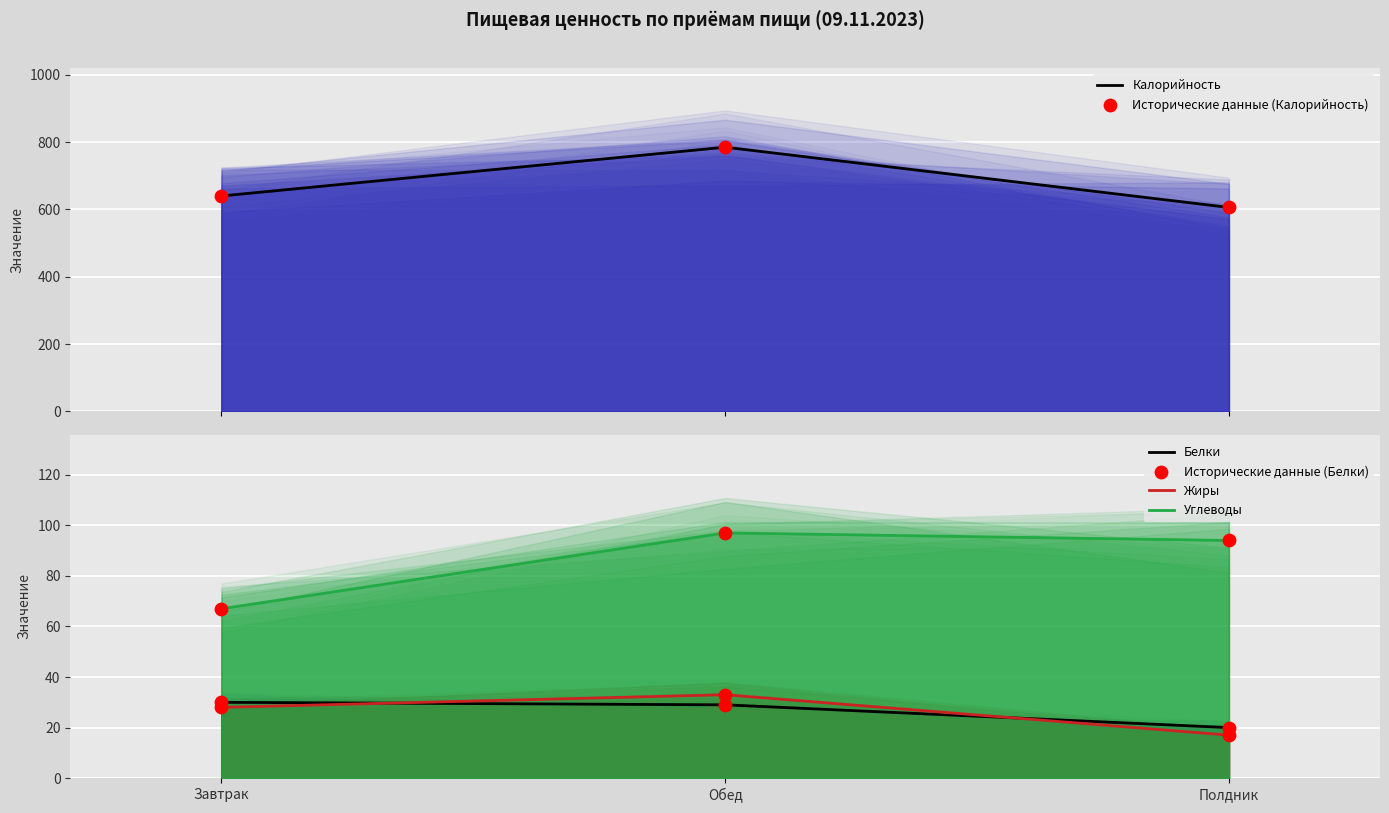

Is the value of Углеводы at Завтрак greater than the value of Калорийность at Обед?

No